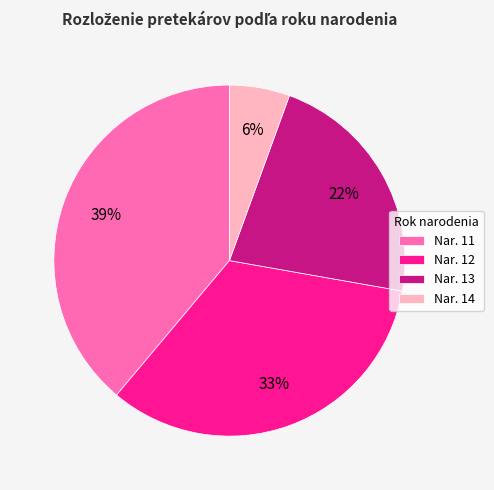

Does Nar. 11 represent more than half of the total?

No